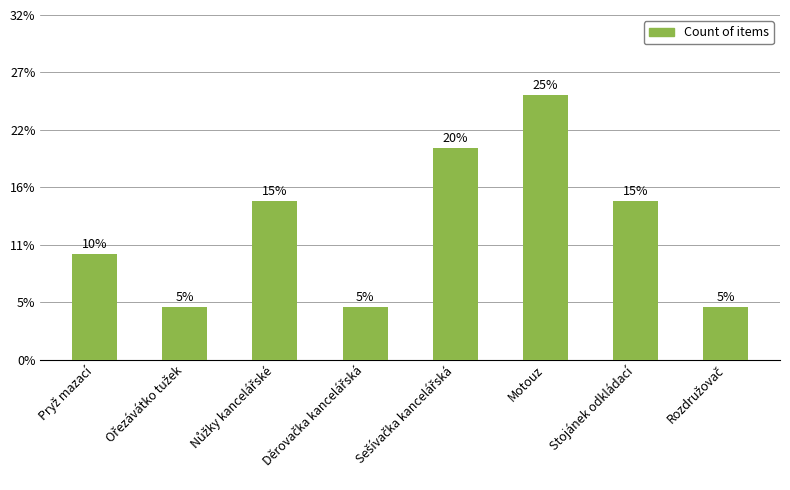

Are the bars horizontal?

No